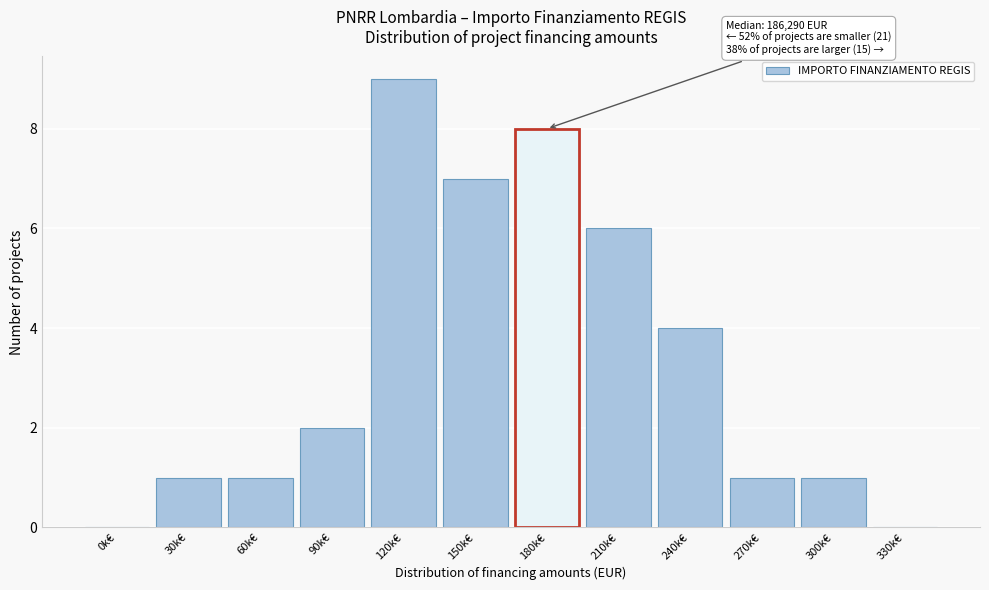

Reading right to left, transcribe all the data shown in this chart.

330k€=0	300k€=1	270k€=1	240k€=4	210k€=6	180k€=8	150k€=7	120k€=9	90k€=2	60k€=1	30k€=1	0k€=0